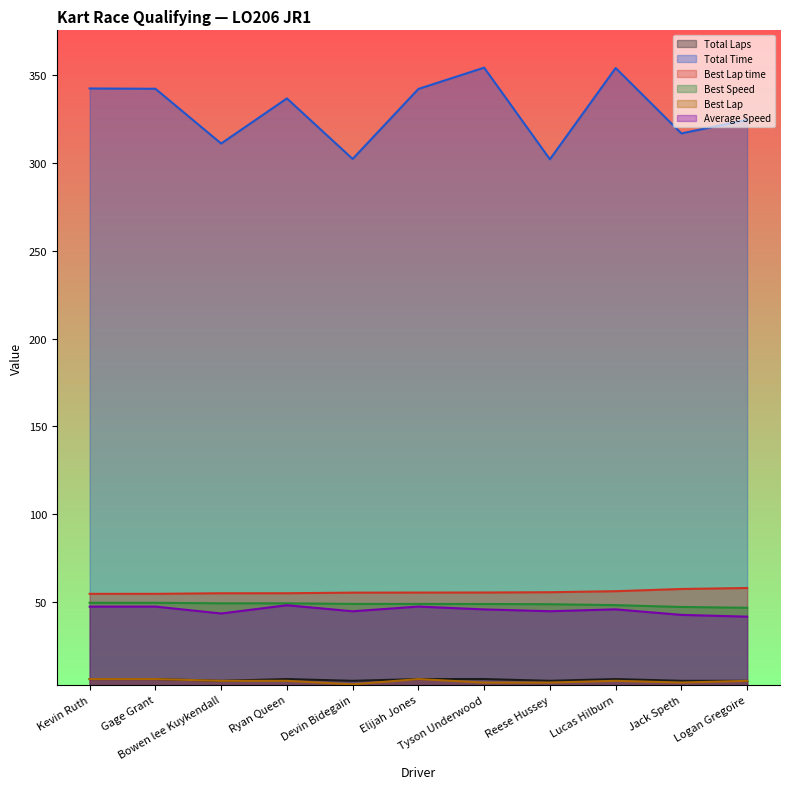

True or false: Total Laps has a value of 10.7 at Elijah Jones.

False